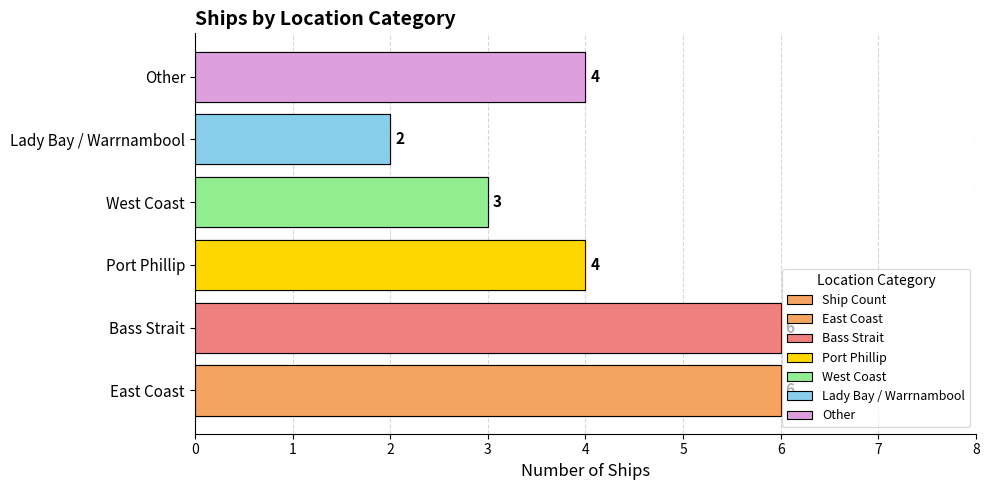

What is the difference between the second highest and second lowest values?

3